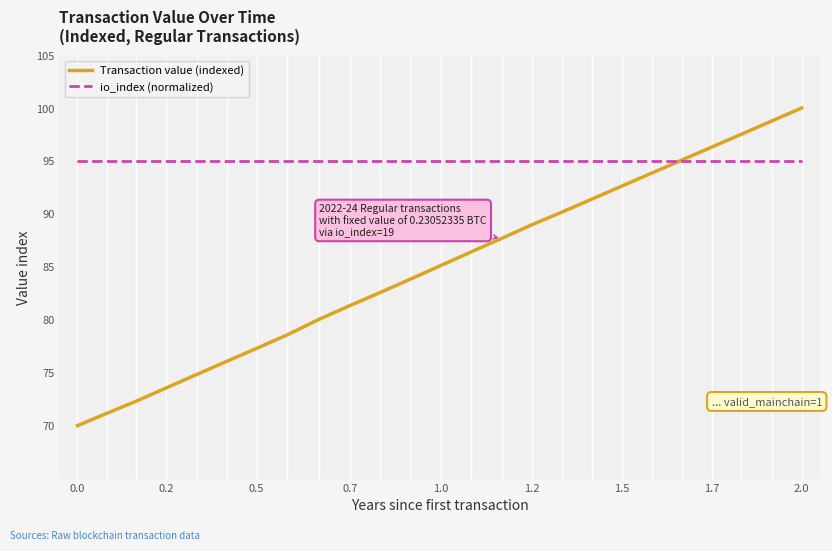

Count the number of categories in the chart.

25